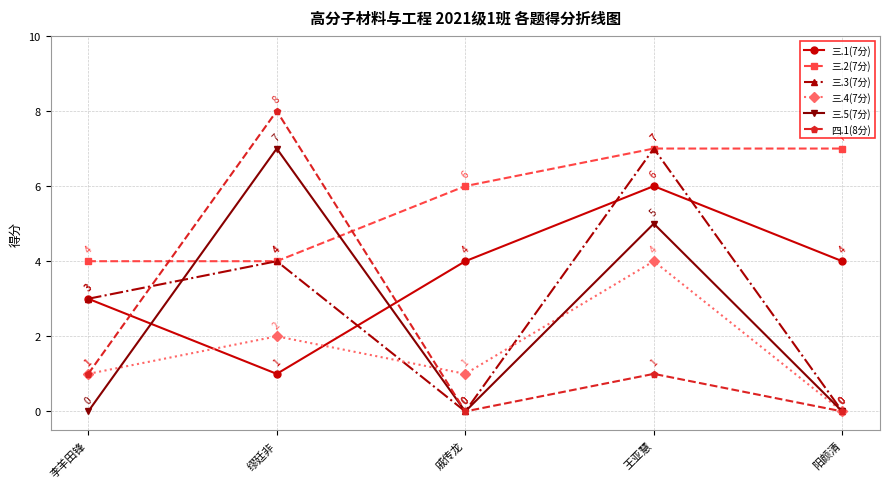

Is this an area chart (filled region under the line)?

No